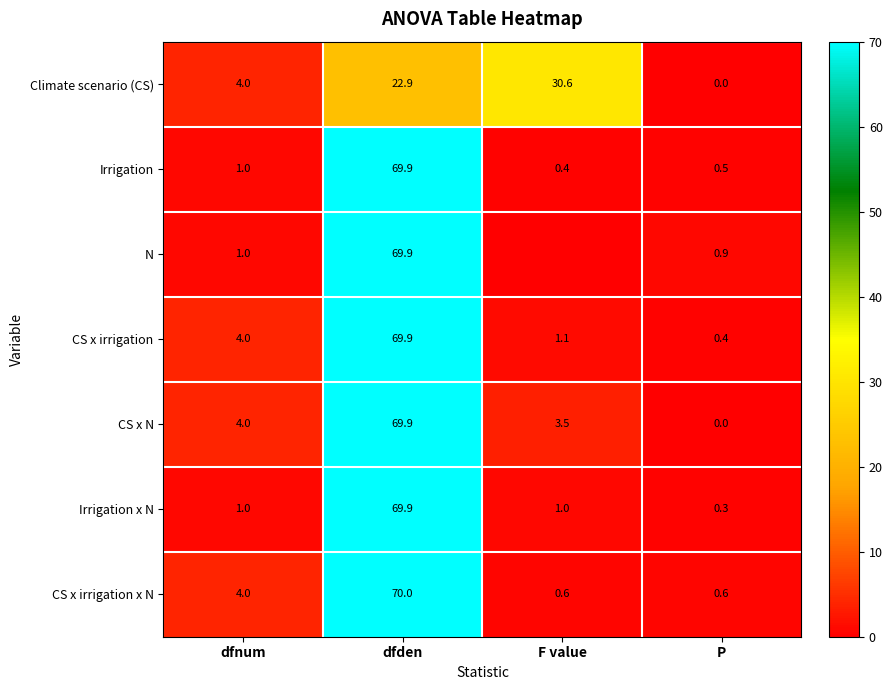

The value of Climate scenario (CS) at F value is 30.6. True or false?

True